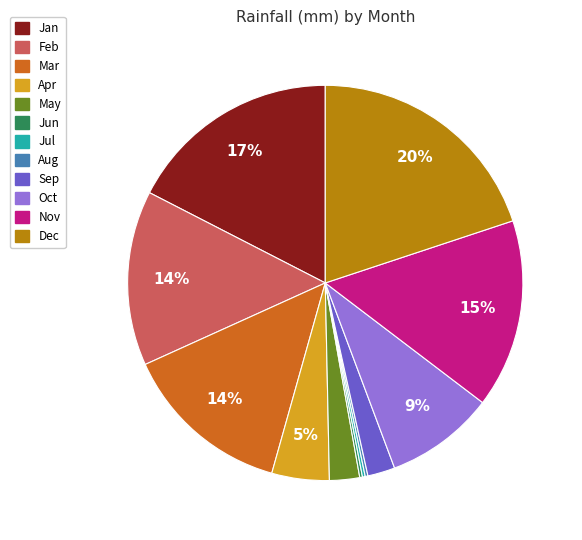

Is it true that Feb is 21% of the pie?

False